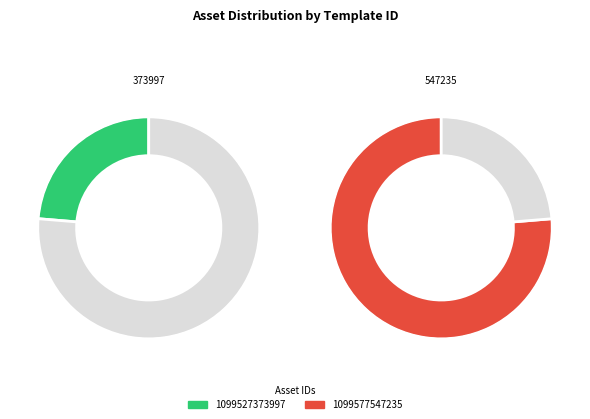

To the nearest percent, what is the combined percentage of 1099527373997 and 1099577547235?

100%